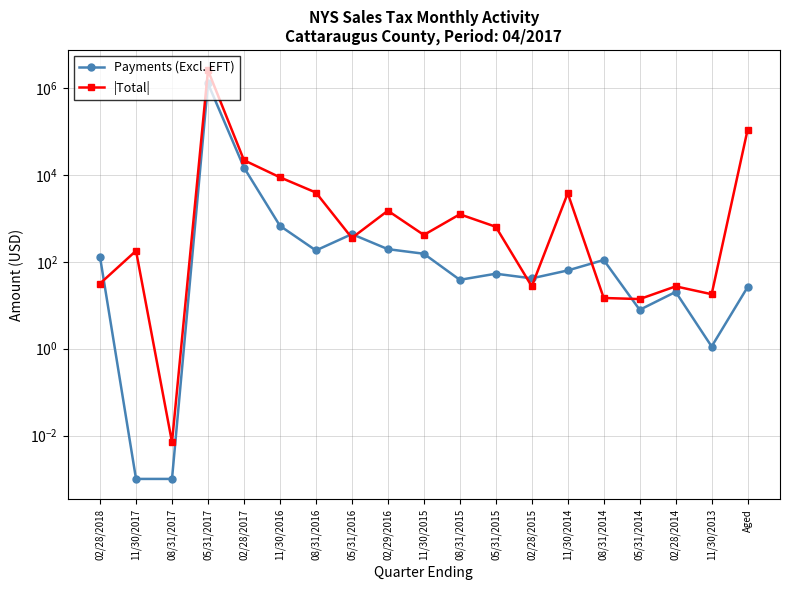

Reading right to left, transcribe all the data shown in this chart.

Payments (Excl. EFT): Aged=26.2	11/30/2013=1.1	02/28/2014=20.3	05/31/2014=7.8	08/31/2014=110.2	11/30/2014=63.3	02/28/2015=41.6	05/31/2015=53.2	08/31/2015=38.5	11/30/2015=153.6	02/29/2016=195.8	05/31/2016=434.9	08/31/2016=182.8	11/30/2016=675.5	02/28/2017=14876.3	05/31/2017=1281083.9	08/31/2017=0.0	11/30/2017=0.0	02/28/2018=128.2
|Total|: Aged=110643.2	11/30/2013=17.9	02/28/2014=27.2	05/31/2014=13.9	08/31/2014=14.7	11/30/2014=3794.0	02/28/2015=27.3	05/31/2015=641.7	08/31/2015=1243.8	11/30/2015=415.9	02/29/2016=1503.8	05/31/2016=354.9	08/31/2016=3940.3	11/30/2016=8847.6	02/28/2017=21921.4	05/31/2017=2569600.7	08/31/2017=0.0	11/30/2017=179.4	02/28/2018=31.6